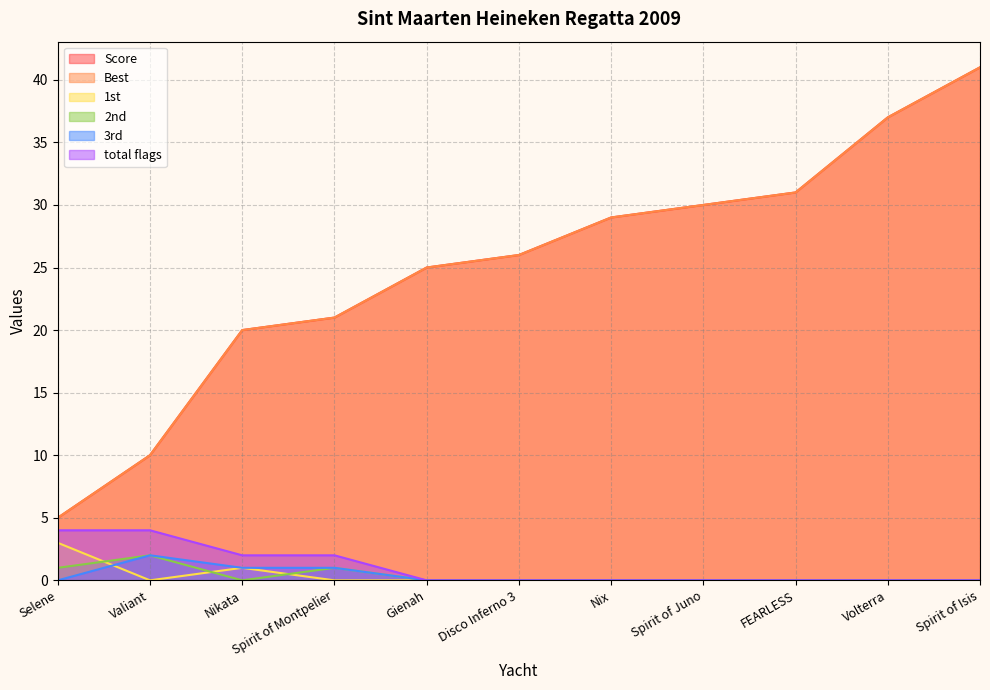

What are all the series names shown in the legend?

Score, Best, 1st, 2nd, 3rd, total flags